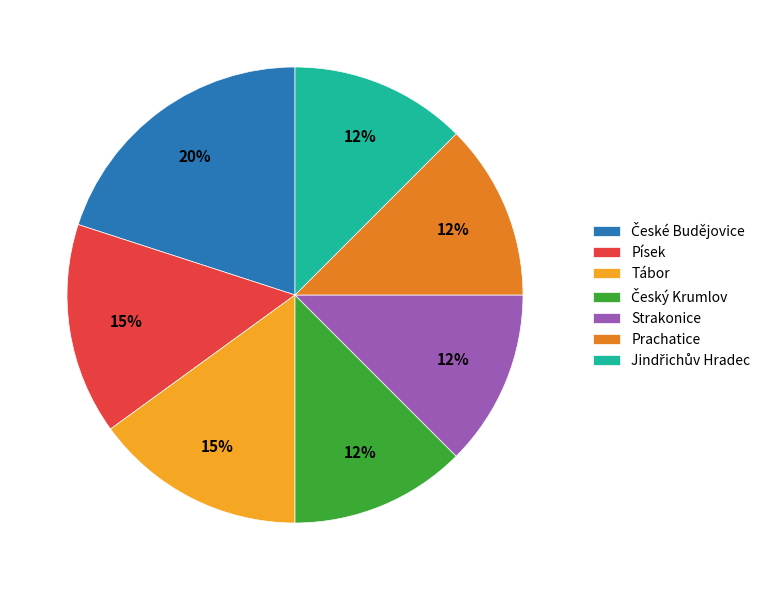

Is there any slice that represents more than half of the pie?

No